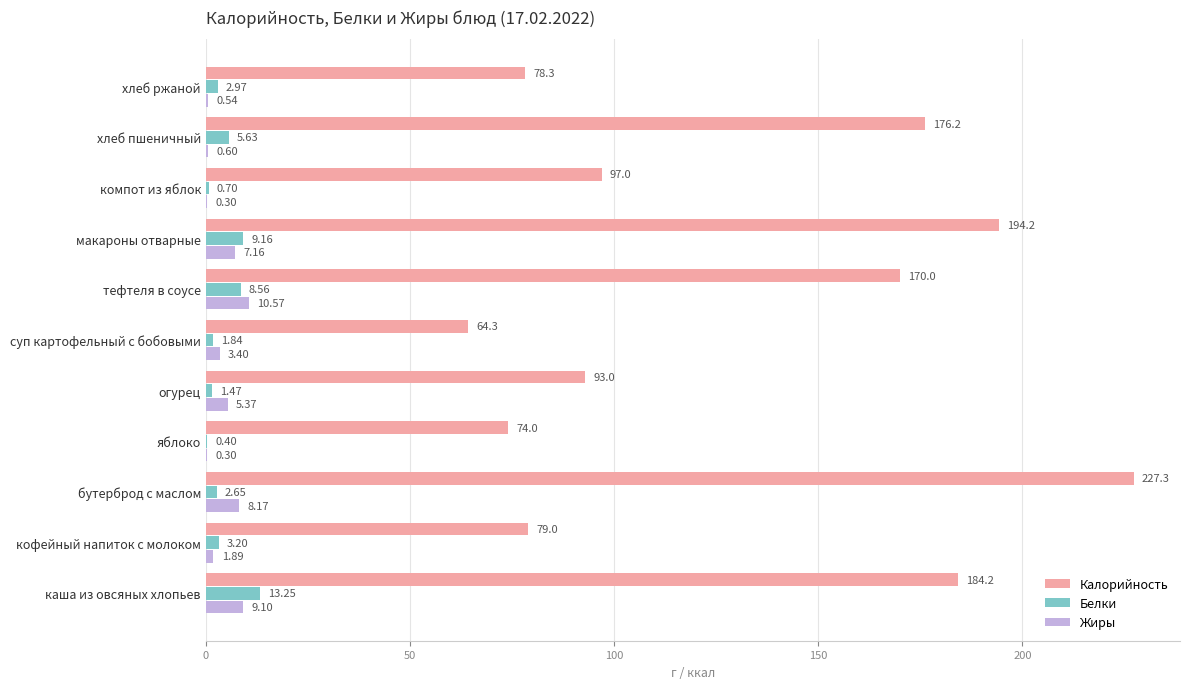

Which series has the largest total across all categories?

Калорийность